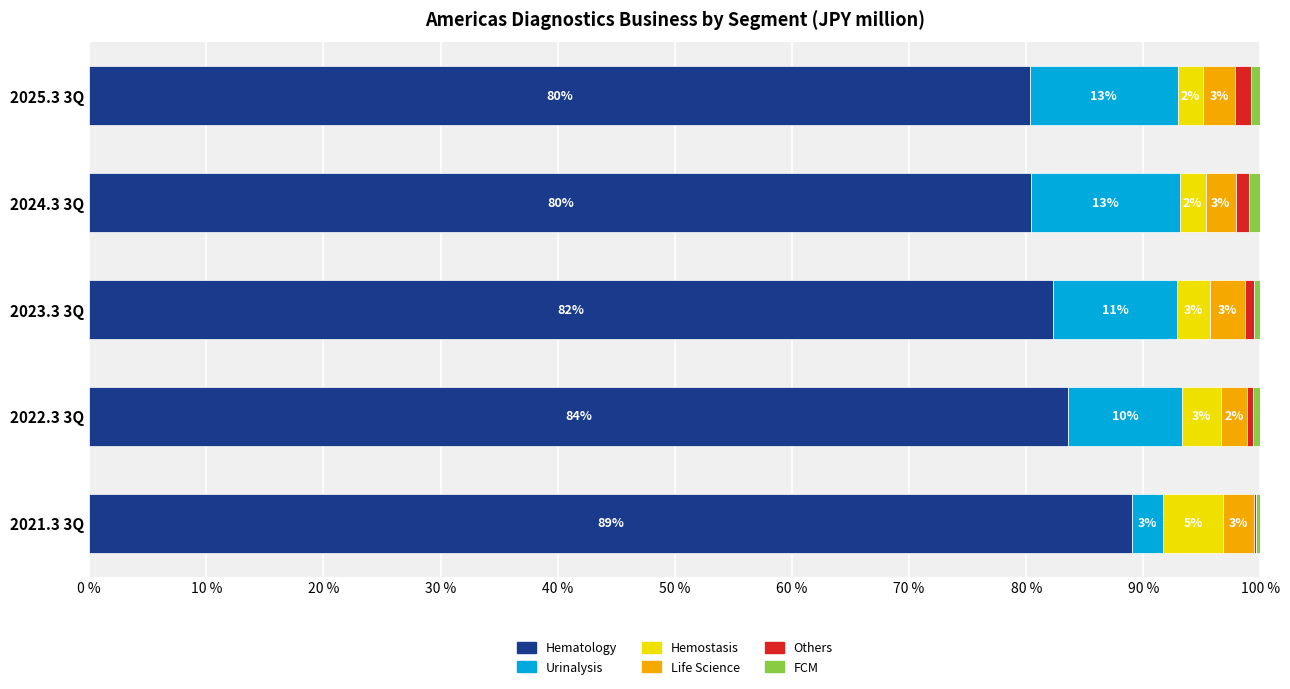

What is the total value across all series at 2021.3 3Q?

100.0